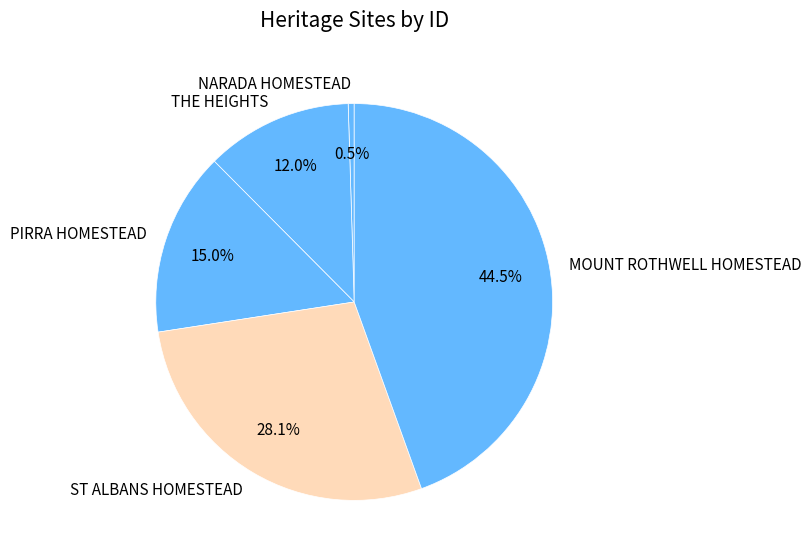

Approximately how many times larger is the value at MOUNT ROTHWELL HOMESTEAD compared to PIRRA HOMESTEAD?

3.0